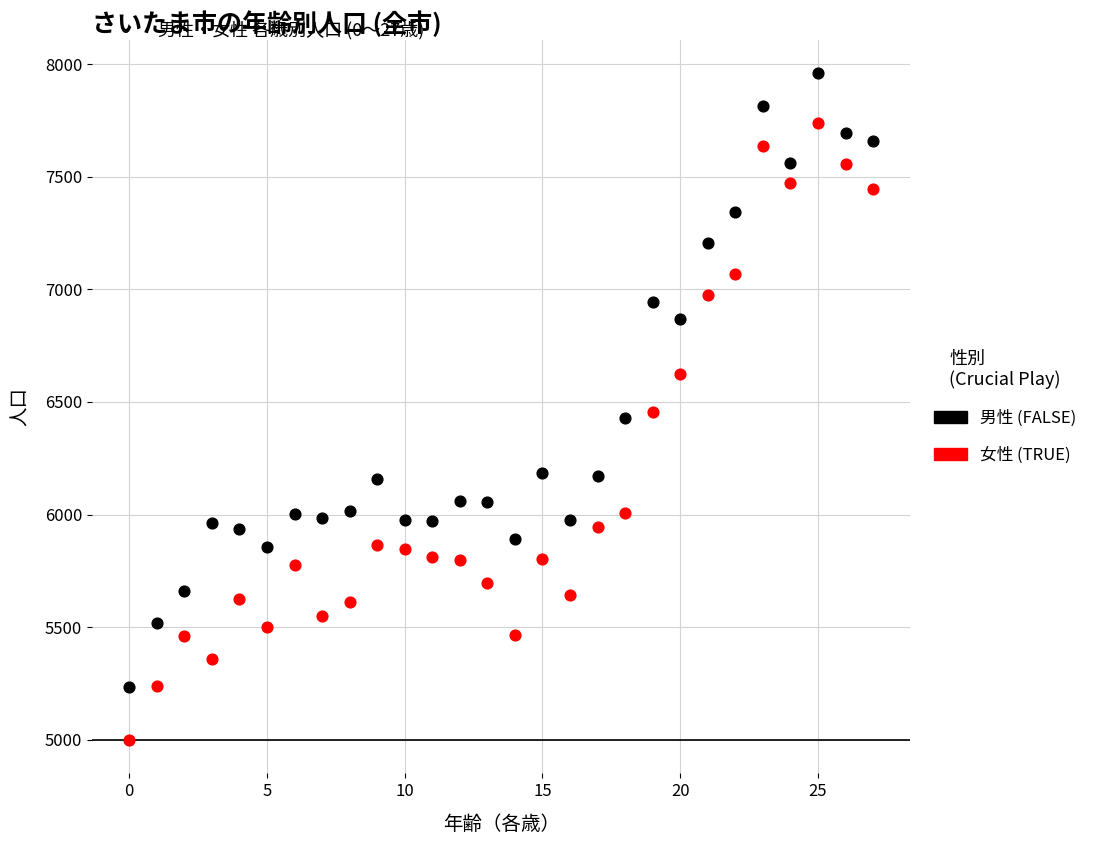

Across all data points, what is the range of Y values (max minus min)?

2960